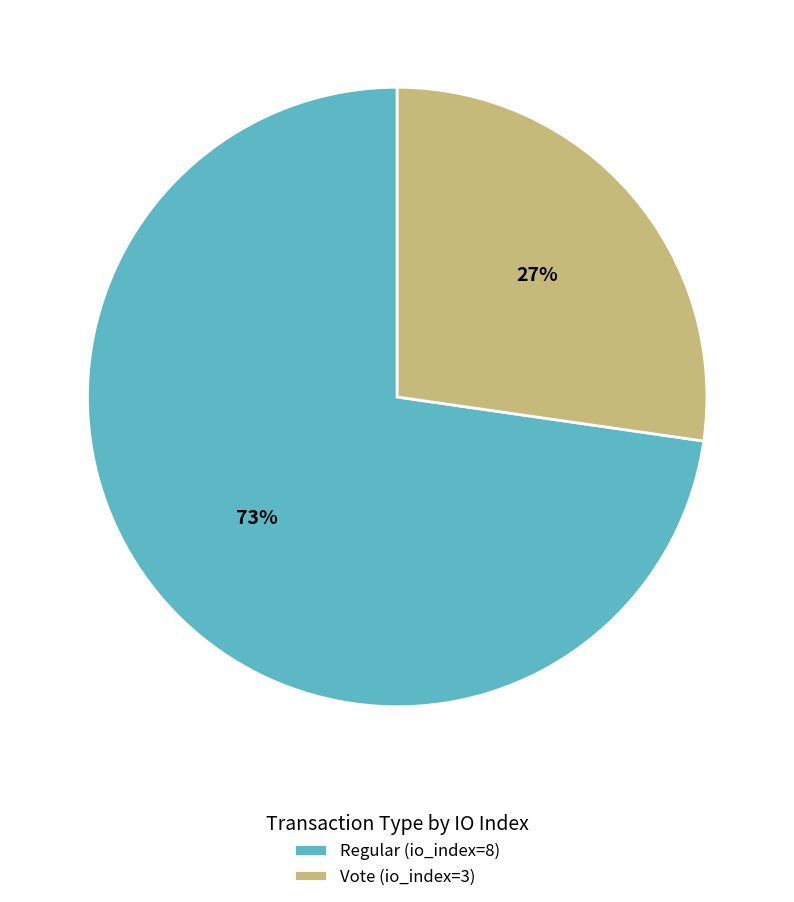

Rank the categories by value from highest to lowest.

Regular (io_index=8), Vote (io_index=3)